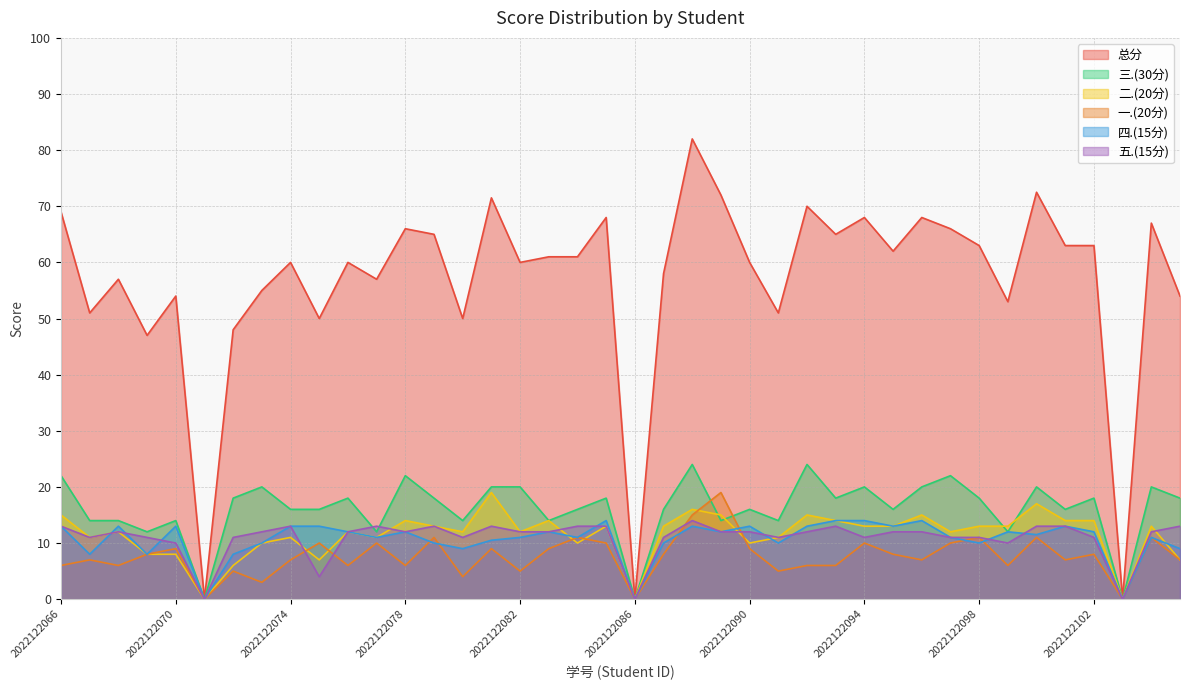

Reading right to left, what are all the values shown in this chart?

总分: 2022122105=54.0	2022122104=67.0	2022122103=0.0	2022122102=63.0	2022122101=63.0	2022122100=72.5	2022122099=53.0	2022122098=63.0	2022122097=66.0	2022122096=68.0	2022122095=62.0	2022122094=68.0	2022122093=65.0	2022122092=70.0	2022122091=51.0	2022122090=60.0	2022122089=72.0	2022122088=82.0	2022122087=58.0	2022122086=0.0	2022122085=68.0	2022122084=61.0	2022122083=61.0	2022122082=60.0	2022122081=71.5	2022122080=50.0	2022122079=65.0	2022122078=66.0	2022122077=57.0	2022122076=60.0	2022122075=50.0	2022122074=60.0	2022122073=55.0	2022122072=48.0	2022122071=0.0	2022122070=54.0	2022122069=47.0	2022122068=57.0	2022122067=51.0	2022122066=69.0
一.(20分): 2022122105=7.0	2022122104=11.0	2022122103=0.0	2022122102=8.0	2022122101=7.0	2022122100=11.0	2022122099=6.0	2022122098=11.0	2022122097=10.0	2022122096=7.0	2022122095=8.0	2022122094=10.0	2022122093=6.0	2022122092=6.0	2022122091=5.0	2022122090=9.0	2022122089=19.0	2022122088=15.0	2022122087=8.0	2022122086=0.0	2022122085=10.0	2022122084=11.0	2022122083=9.0	2022122082=5.0	2022122081=9.0	2022122080=4.0	2022122079=11.0	2022122078=6.0	2022122077=10.0	2022122076=6.0	2022122075=10.0	2022122074=7.0	2022122073=3.0	2022122072=5.0	2022122071=0.0	2022122070=9.0	2022122069=8.0	2022122068=6.0	2022122067=7.0	2022122066=6.0
二.(20分): 2022122105=7.0	2022122104=13.0	2022122103=0.0	2022122102=14.0	2022122101=14.0	2022122100=17.0	2022122099=13.0	2022122098=13.0	2022122097=12.0	2022122096=15.0	2022122095=13.0	2022122094=13.0	2022122093=14.0	2022122092=15.0	2022122091=11.0	2022122090=10.0	2022122089=15.0	2022122088=16.0	2022122087=13.0	2022122086=0.0	2022122085=13.0	2022122084=10.0	2022122083=14.0	2022122082=12.0	2022122081=19.0	2022122080=12.0	2022122079=13.0	2022122078=14.0	2022122077=11.0	2022122076=12.0	2022122075=7.0	2022122074=11.0	2022122073=10.0	2022122072=6.0	2022122071=0.0	2022122070=8.0	2022122069=8.0	2022122068=12.0	2022122067=11.0	2022122066=15.0
三.(30分): 2022122105=18.0	2022122104=20.0	2022122103=0.0	2022122102=18.0	2022122101=16.0	2022122100=20.0	2022122099=12.0	2022122098=18.0	2022122097=22.0	2022122096=20.0	2022122095=16.0	2022122094=20.0	2022122093=18.0	2022122092=24.0	2022122091=14.0	2022122090=16.0	2022122089=14.0	2022122088=24.0	2022122087=16.0	2022122086=0.0	2022122085=18.0	2022122084=16.0	2022122083=14.0	2022122082=20.0	2022122081=20.0	2022122080=14.0	2022122079=18.0	2022122078=22.0	2022122077=12.0	2022122076=18.0	2022122075=16.0	2022122074=16.0	2022122073=20.0	2022122072=18.0	2022122071=0.0	2022122070=14.0	2022122069=12.0	2022122068=14.0	2022122067=14.0	2022122066=22.0
四.(15分): 2022122105=9.0	2022122104=11.0	2022122103=0.0	2022122102=12.0	2022122101=13.0	2022122100=11.5	2022122099=12.0	2022122098=10.0	2022122097=11.0	2022122096=14.0	2022122095=13.0	2022122094=14.0	2022122093=14.0	2022122092=13.0	2022122091=10.0	2022122090=13.0	2022122089=12.0	2022122088=13.0	2022122087=10.0	2022122086=0.0	2022122085=14.0	2022122084=11.0	2022122083=12.0	2022122082=11.0	2022122081=10.5	2022122080=9.0	2022122079=10.0	2022122078=12.0	2022122077=11.0	2022122076=12.0	2022122075=13.0	2022122074=13.0	2022122073=10.0	2022122072=8.0	2022122071=0.0	2022122070=13.0	2022122069=8.0	2022122068=13.0	2022122067=8.0	2022122066=13.0
五.(15分): 2022122105=13.0	2022122104=12.0	2022122103=0.0	2022122102=11.0	2022122101=13.0	2022122100=13.0	2022122099=10.0	2022122098=11.0	2022122097=11.0	2022122096=12.0	2022122095=12.0	2022122094=11.0	2022122093=13.0	2022122092=12.0	2022122091=11.0	2022122090=12.0	2022122089=12.0	2022122088=14.0	2022122087=11.0	2022122086=0.0	2022122085=13.0	2022122084=13.0	2022122083=12.0	2022122082=12.0	2022122081=13.0	2022122080=11.0	2022122079=13.0	2022122078=12.0	2022122077=13.0	2022122076=12.0	2022122075=4.0	2022122074=13.0	2022122073=12.0	2022122072=11.0	2022122071=0.0	2022122070=10.0	2022122069=11.0	2022122068=12.0	2022122067=11.0	2022122066=13.0